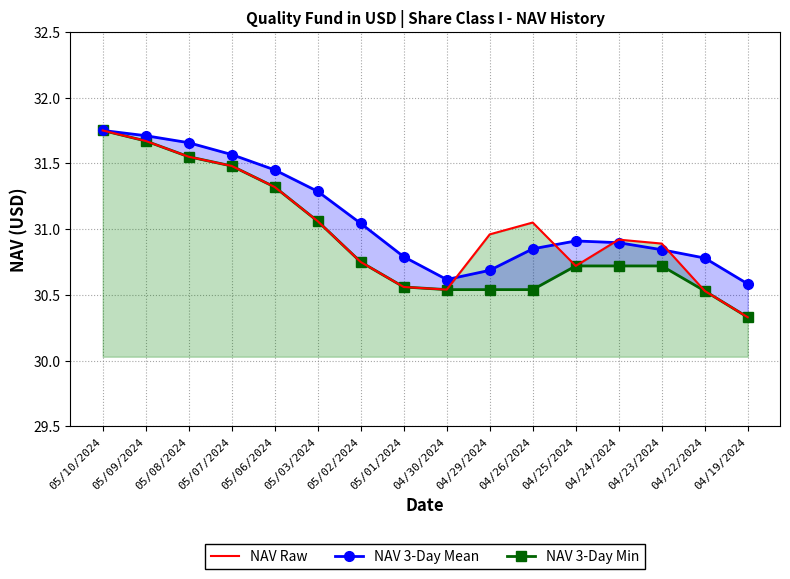

What is the value of the NAV Raw point at the 16th from the left?

30.3